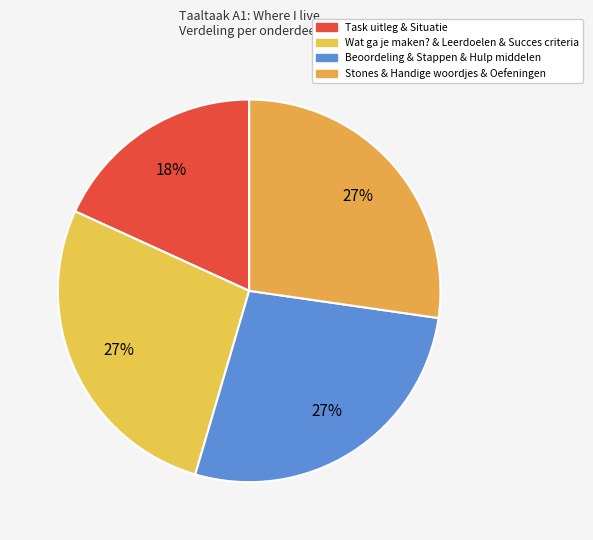

How many slices are in this pie chart?

4